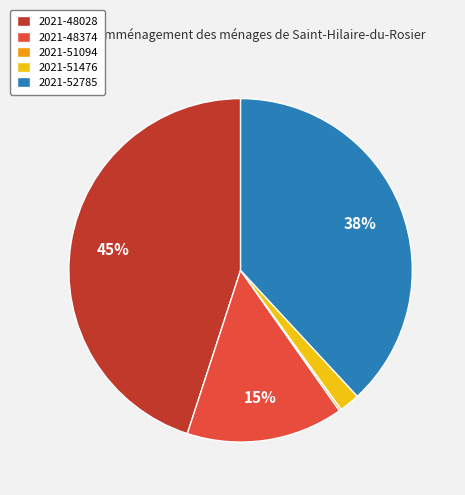

Is the sum of 2021-52785 and 2021-48374 greater than half?

Yes